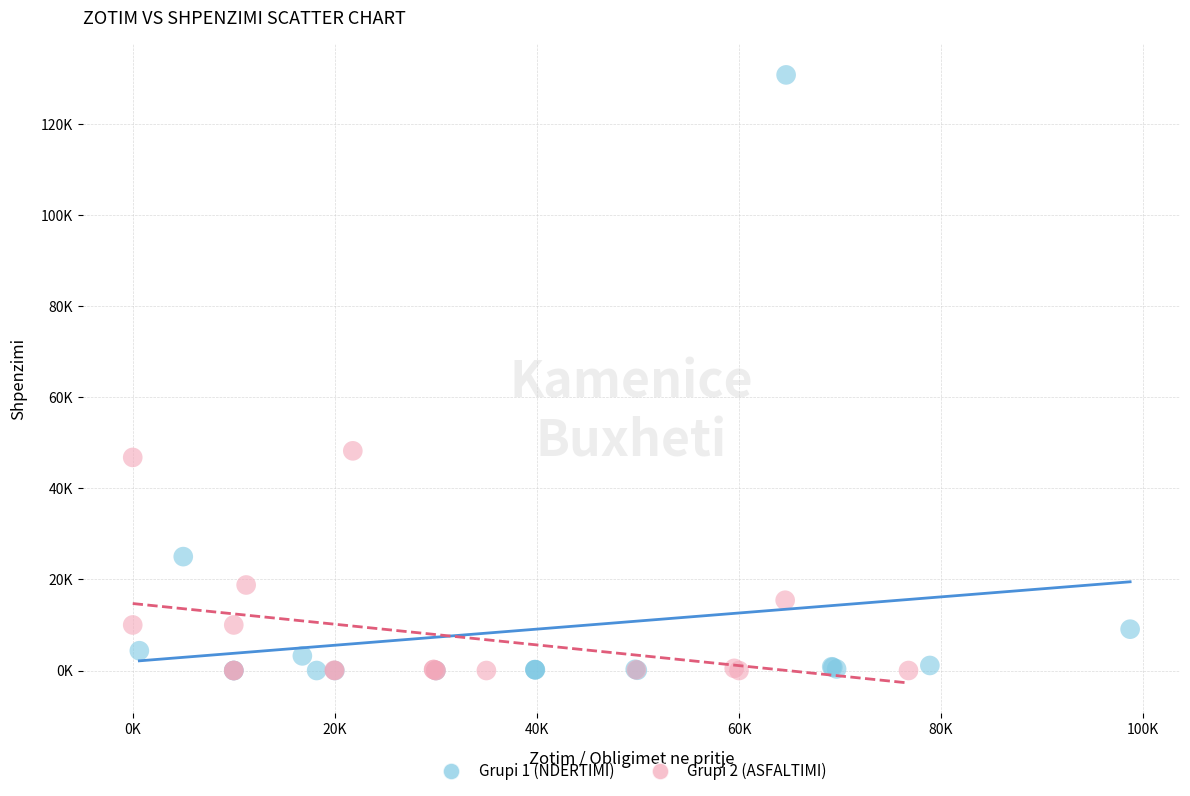

Which series reaches the maximum Y coordinate?

Grupi 1 (NDERTIMI)